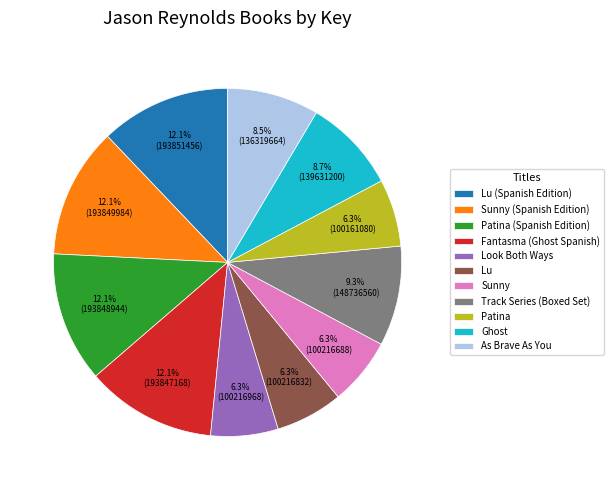

What is the total percentage of Sunny (Spanish Edition) and Look Both Ways?

18.4%